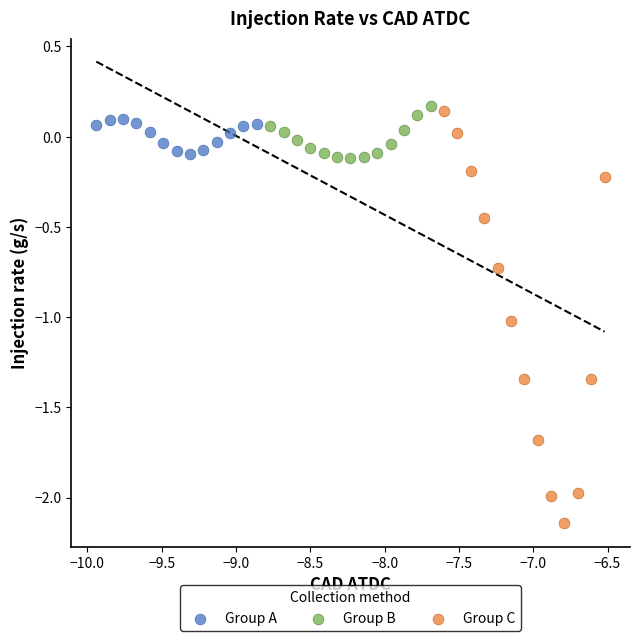

Which series contains the lowest Y value?

Group C